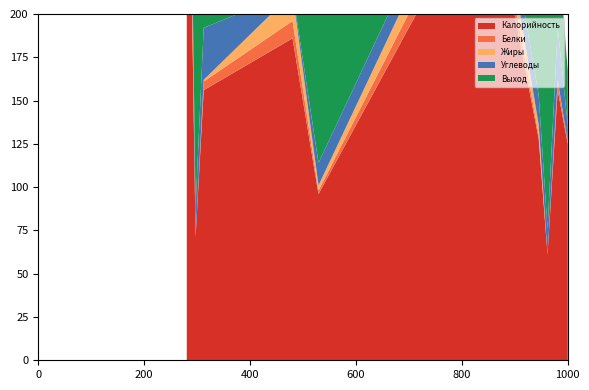

Reading left to right, what are all the values shown in this chart?

Калорийность: птица жаренная=400	чай с сахаром=71	чурек=156	омлет натуральный=186	суп крестьянский с крупой перловой=96	котлеты из говядины=277	пюре картофельное=128	чай с сахаром (обед)=61	чурек (обед)=156	помидоры=125
Белки: птица жаренная=23	чай с сахаром=0	чурек=5	омлет натуральный=10	суп крестьянский с крупой перловой=2	котлеты из говядины=14	пюре картофельное=2	чай с сахаром (обед)=0	чурек (обед)=5	помидоры=1
Жиры: птица жаренная=32	чай с сахаром=0	чурек=1	омлет натуральный=16	суп крестьянский с крупой перловой=3	котлеты из говядины=18	пюре картофельное=6	чай с сахаром (обед)=0	чурек (обед)=1	помидоры=0
Углеводы: птица жаренная=0	чай с сахаром=18	чурек=30	омлет натуральный=1	суп крестьянский с крупой перловой=13	котлеты из говядины=14	пюре картофельное=17	чай с сахаром (обед)=15	чурек (обед)=30	помидоры=10
Выход: птица жаренная=90	чай с сахаром=200	чурек=40	омлет натуральный=105	суп крестьянский с крупой перловой=250	котлеты из говядины=91	пюре картофельное=125	чай с сахаром (обед)=200	чурек (обед)=50	помидоры=31